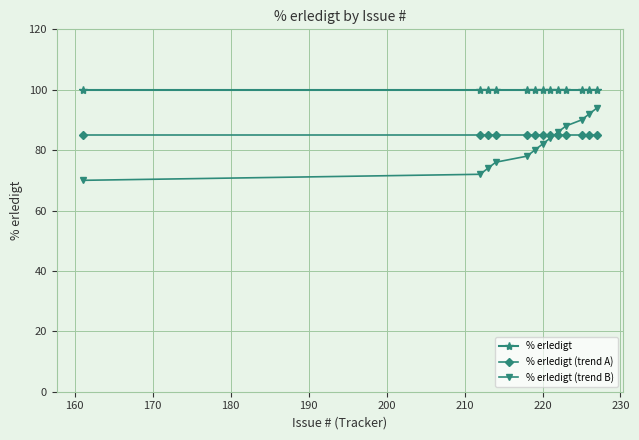

What is the value of the % erledigt (trend B) point at the 9th from the left?

86